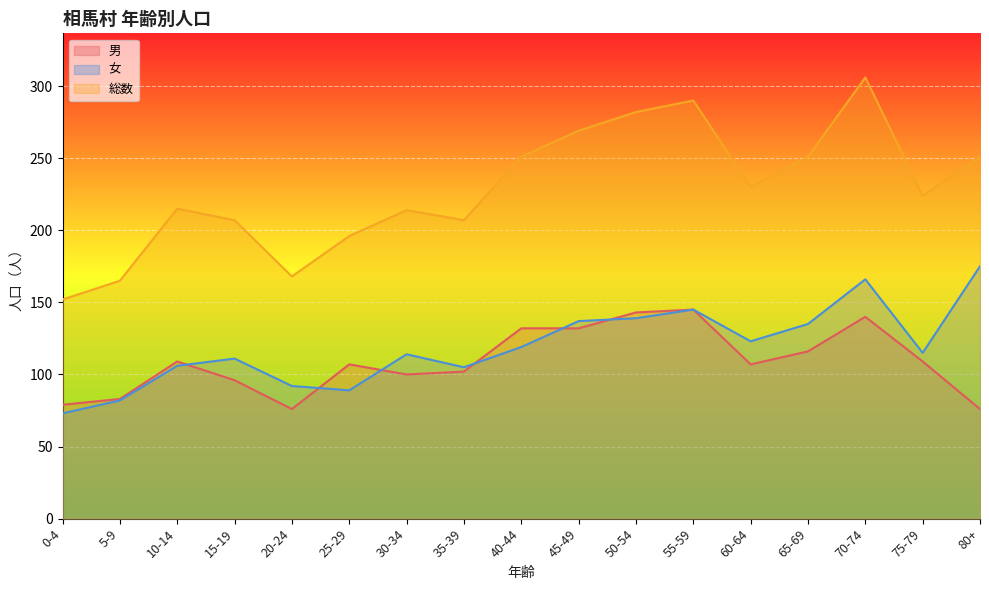

In 総数, how many points are lower than both neighbors (excluding endpoints)?

4